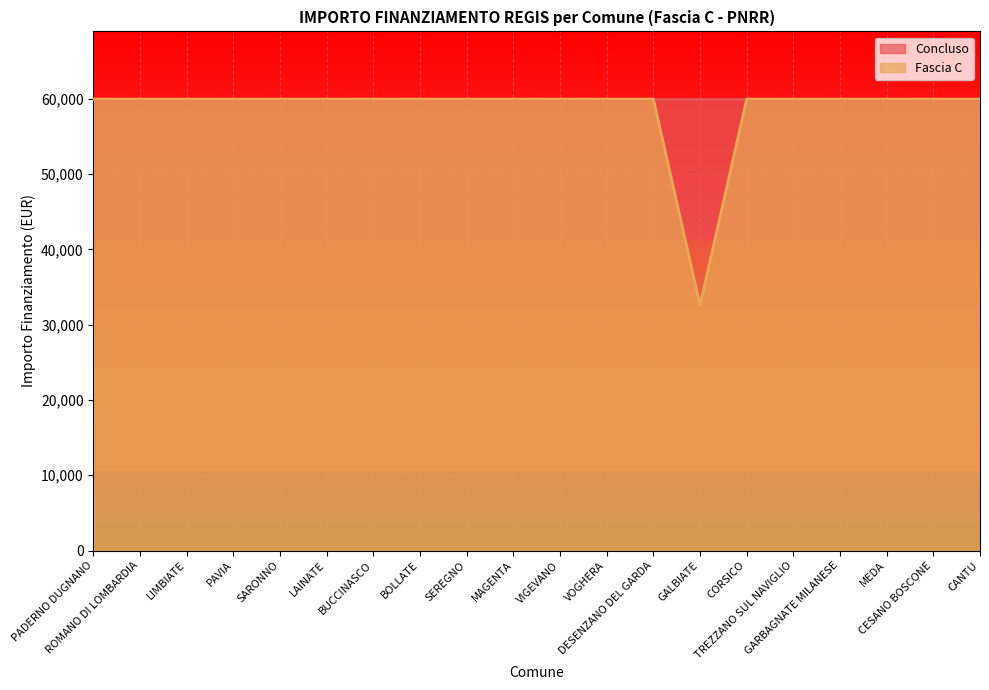

True or false: the data shows 59966 at SARONNO.

True